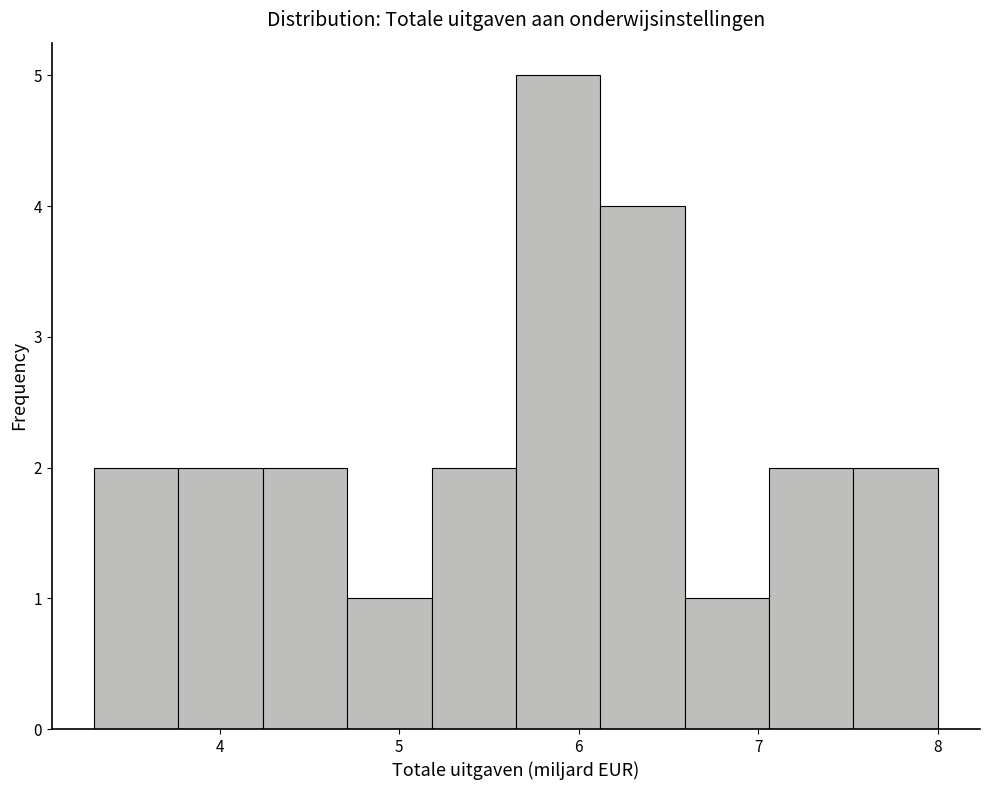

Which range on the x-axis has the tallest bar?

5.65 to 6.12